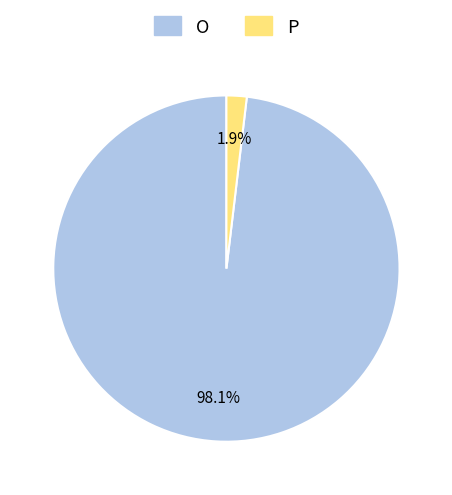

Count the number of slices in the pie.

2